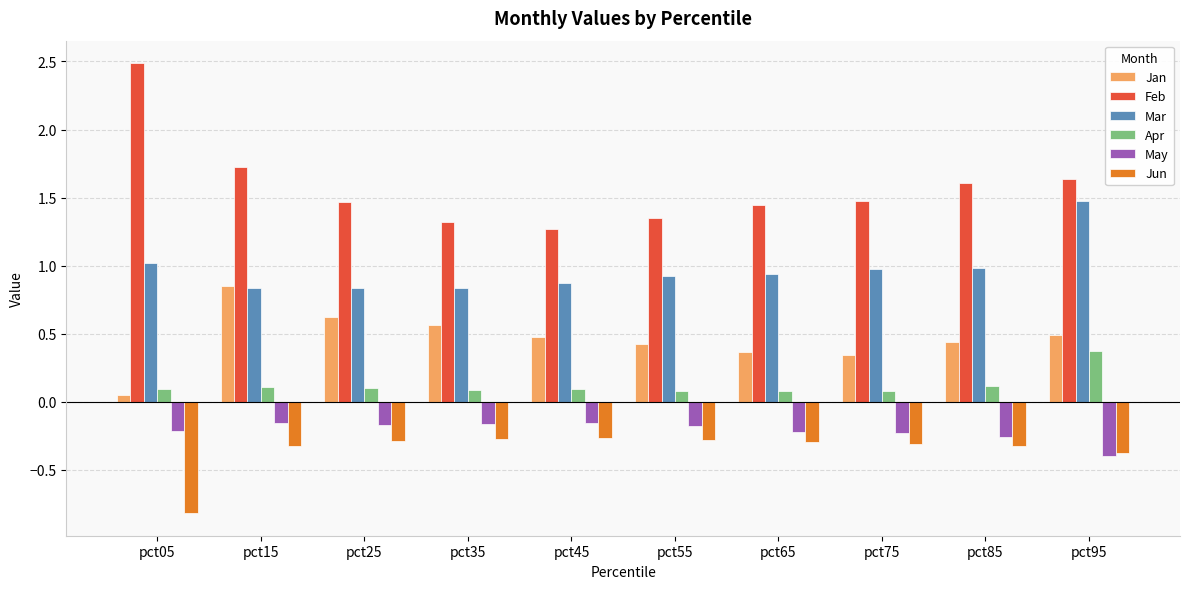

Is the value of Feb at pct85 greater than the value of Apr at pct95?

Yes